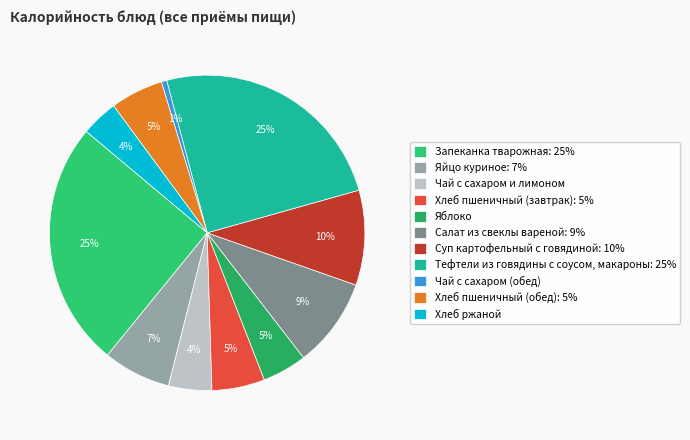

Does Чай с сахаром (обед) account for over 50% of the chart?

No